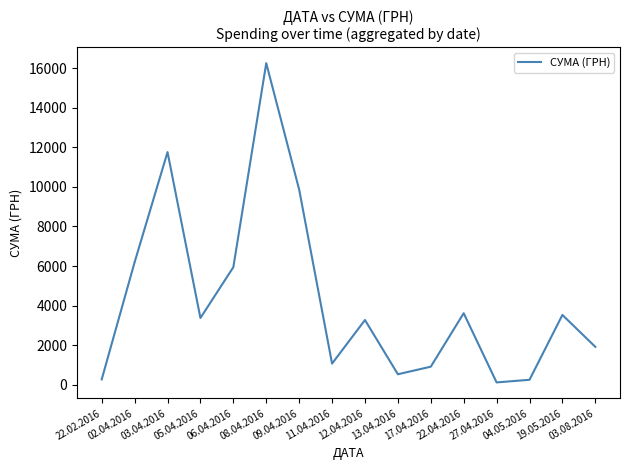

What is the greatest value displayed?

16256.5